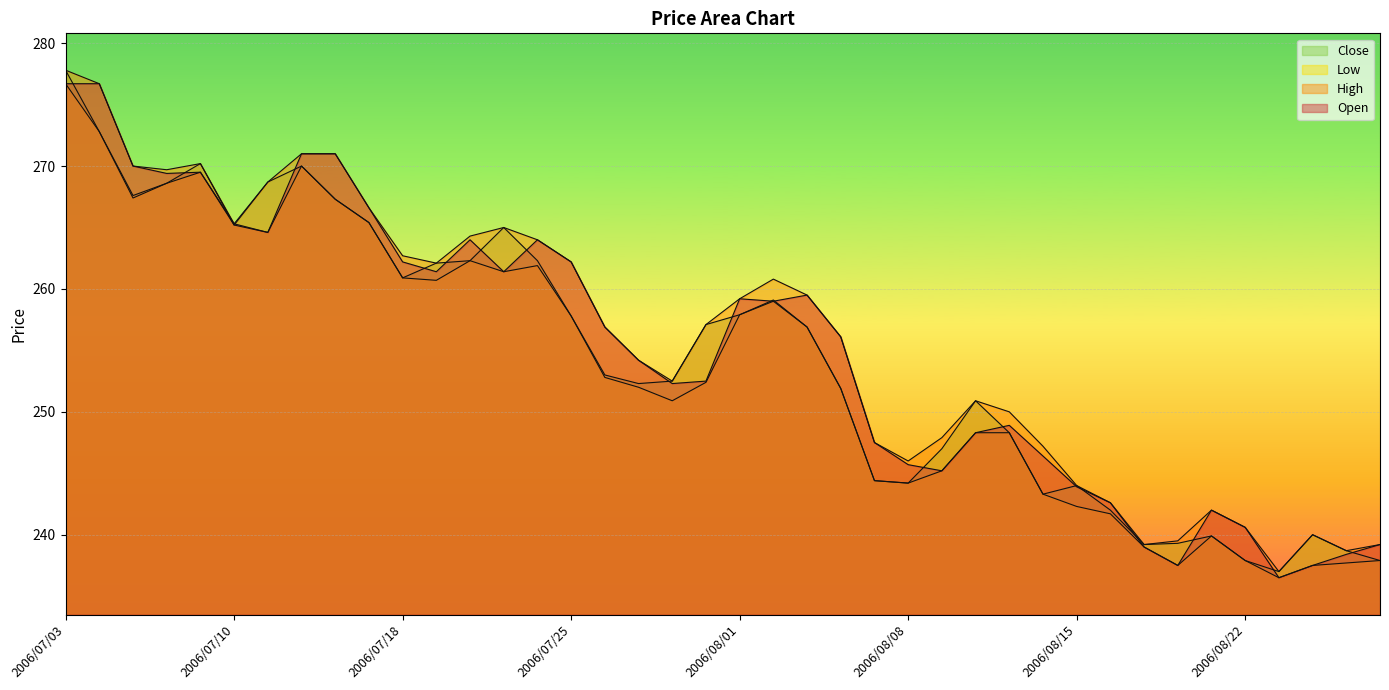

How many lines are shown in the chart?

4